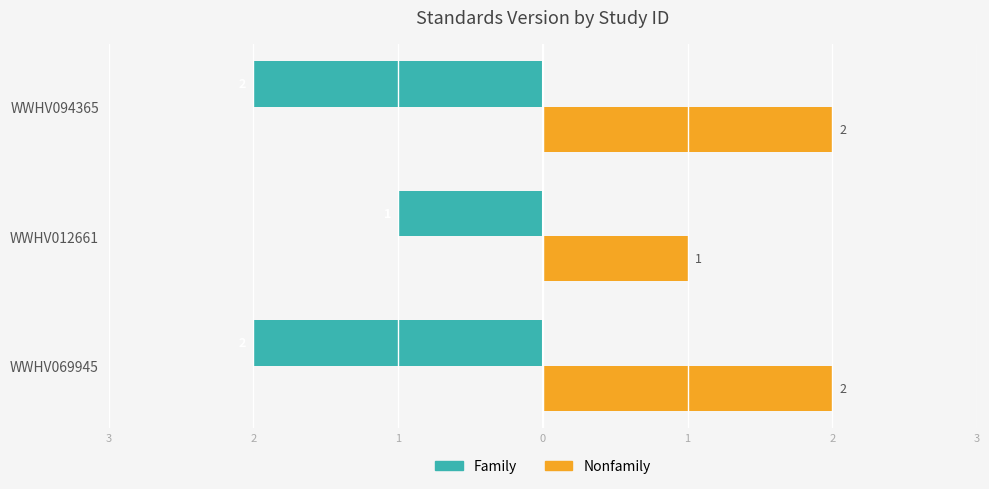

Reading right to left, transcribe all the data shown in this chart.

Family: -2	-1	-2
Nonfamily: 2	1	2